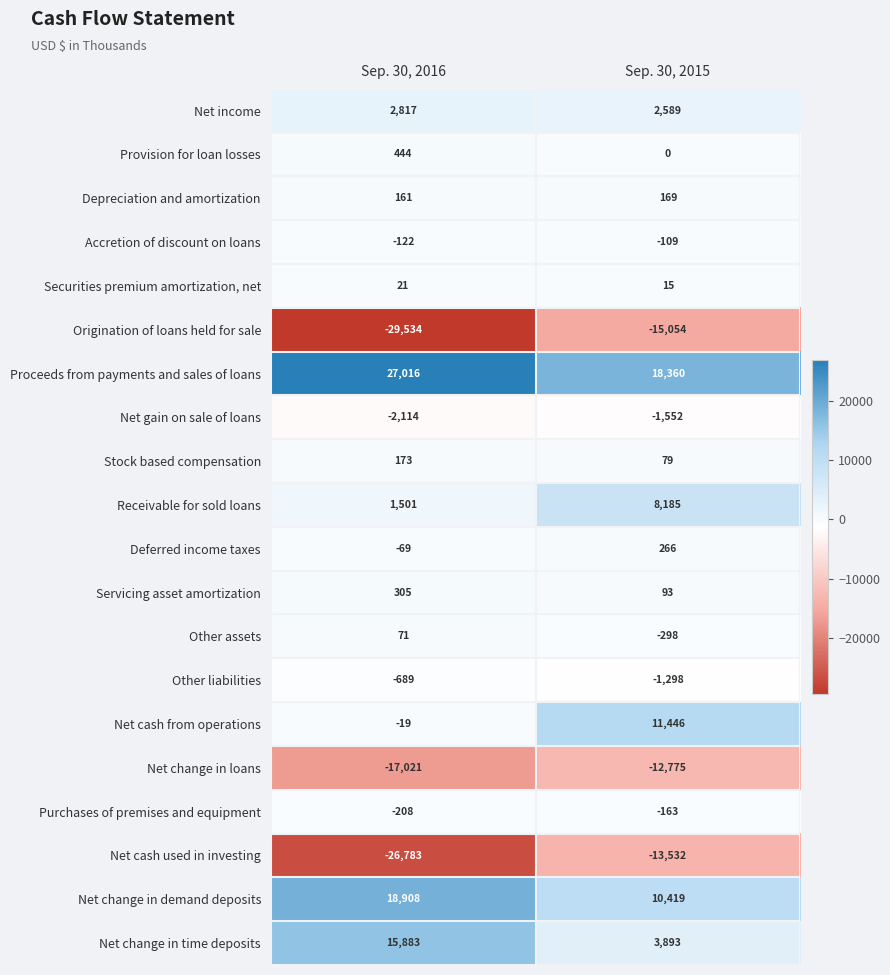

What is the total value across all series at Sep. 30, 2015?

10733